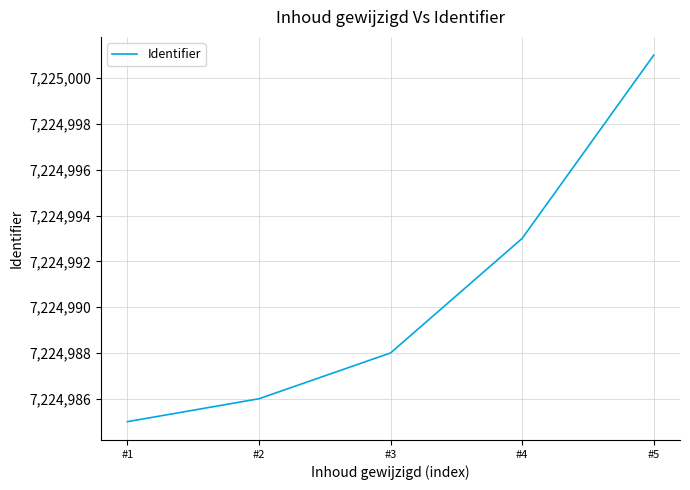

What is the sum of all values?

36124953